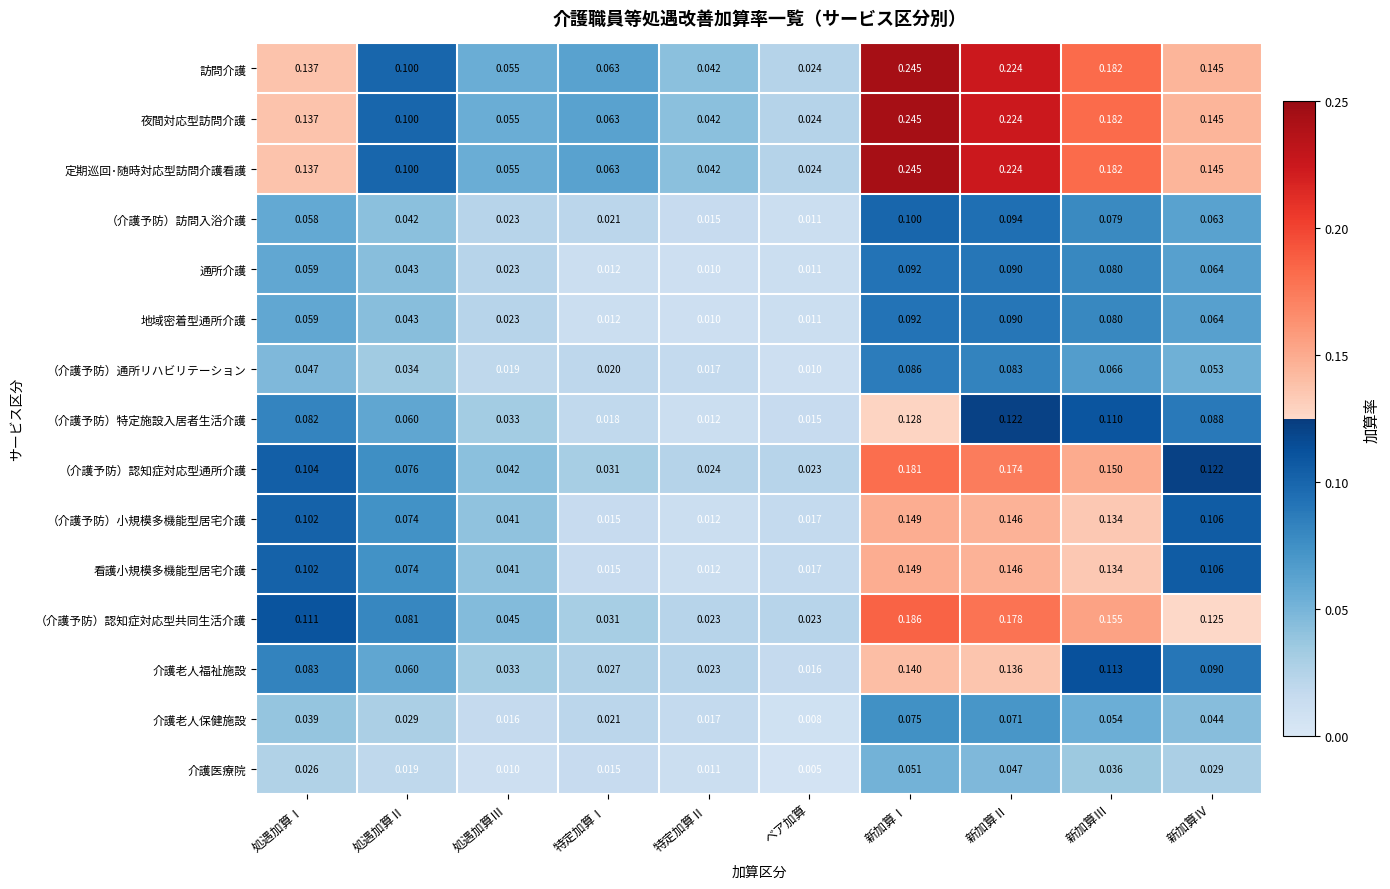

List the labels in order of 夜間対応型訪問介護 value, smallest first.

ベア加算, 特定加算Ⅱ, 処遇加算Ⅲ, 特定加算Ⅰ, 処遇加算Ⅱ, 処遇加算Ⅰ, 新加算Ⅳ, 新加算Ⅲ, 新加算Ⅱ, 新加算Ⅰ